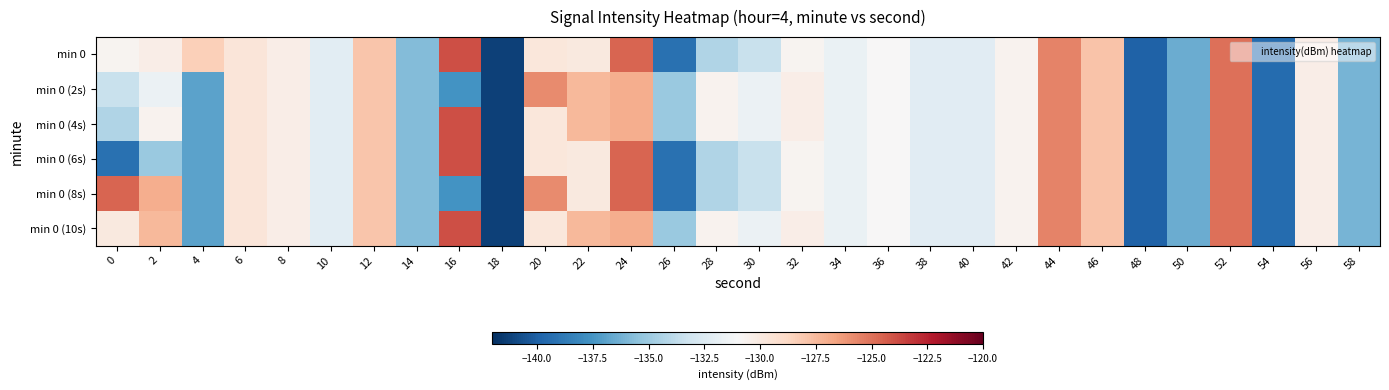

What is the smallest value displayed?

-141.3